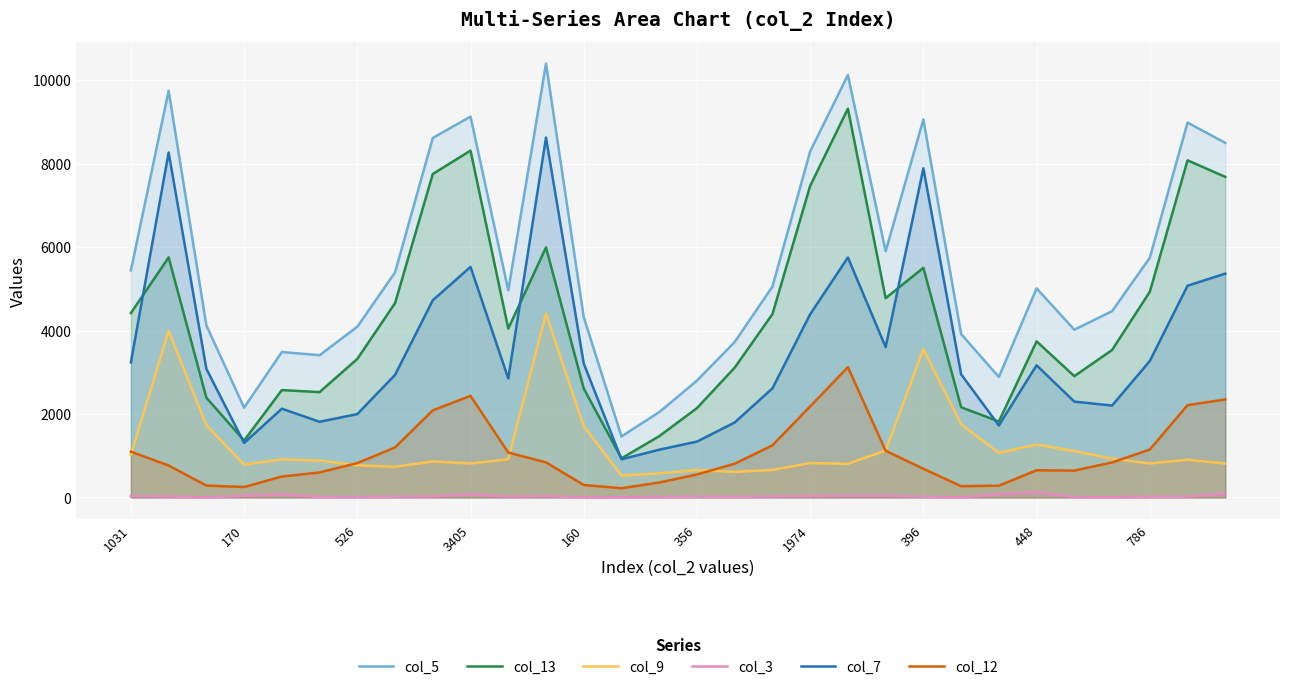

True or false: col_13 has a value of 3321 at 526.

True